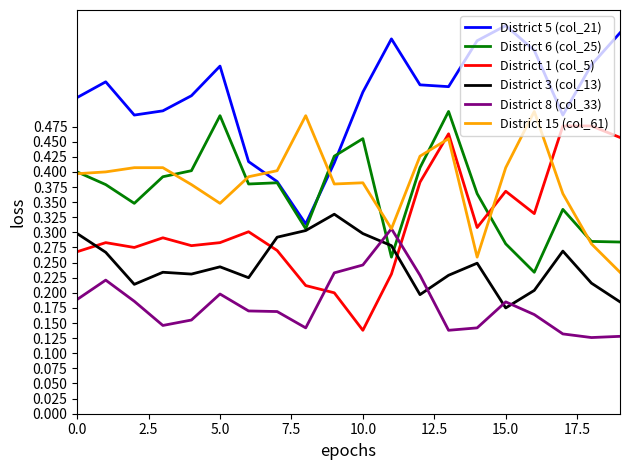

Which series has the largest total across all categories?

District 5 (col_21)